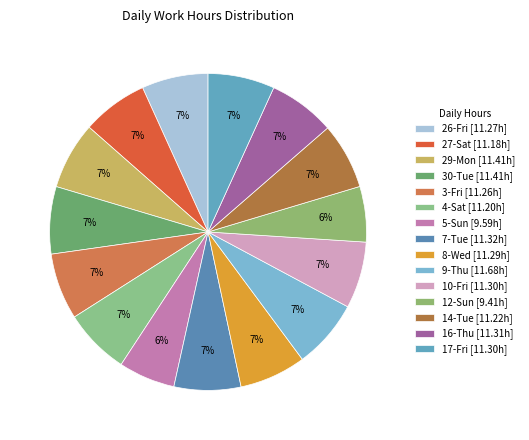

Is it true that 5-Sun is 6% of the pie?

True